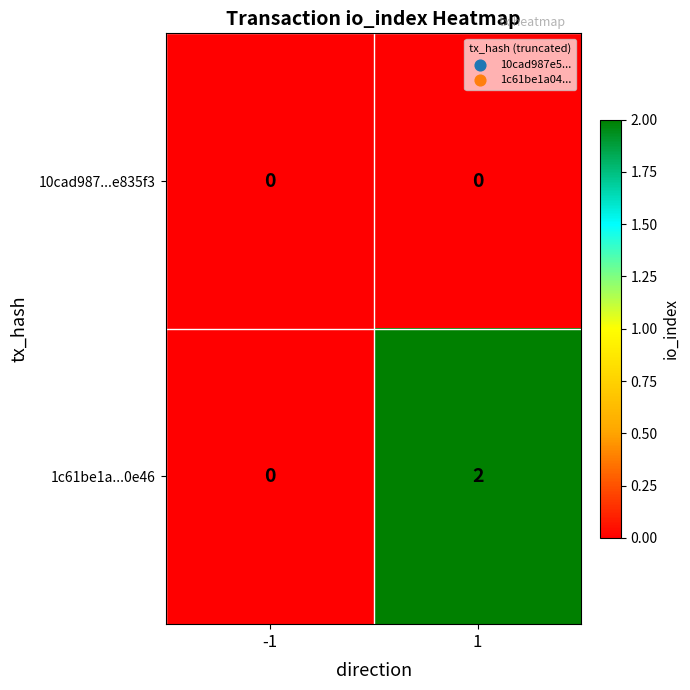

Which series has the largest range (max minus min)?

1c61be1a...0e46